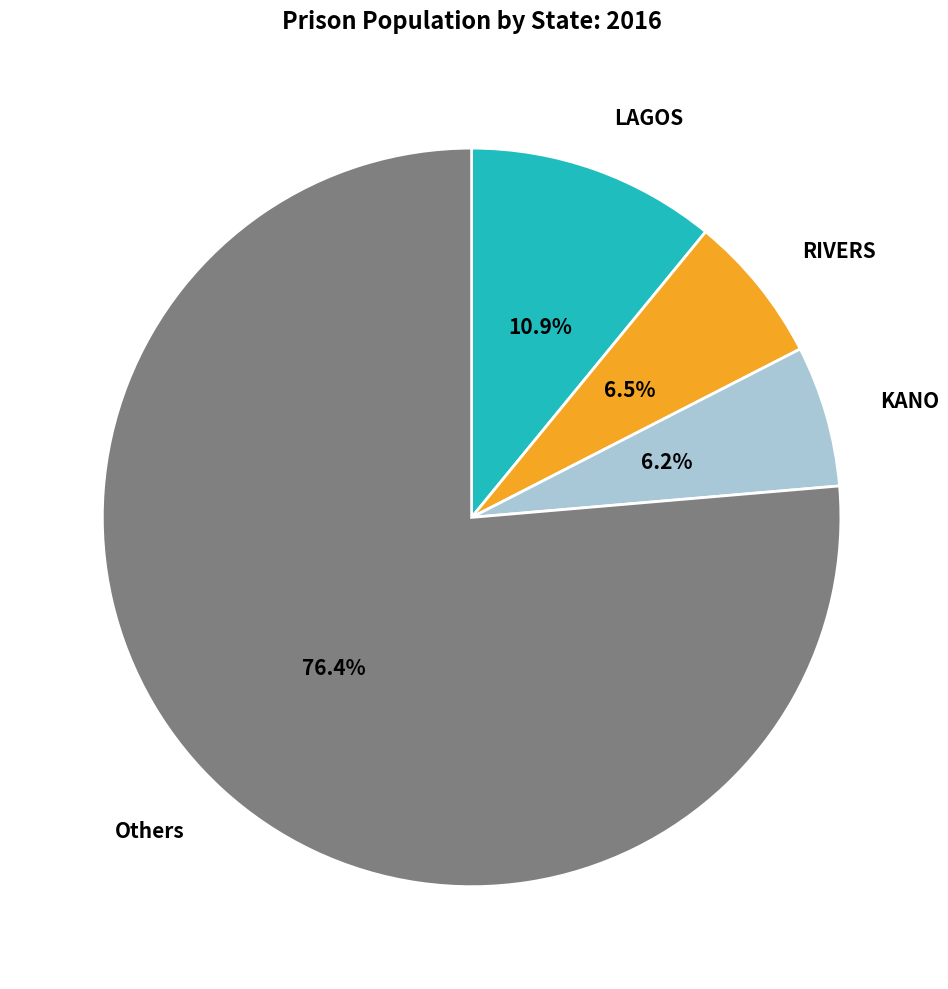

What percentage do LAGOS and Others together represent?

87.3%